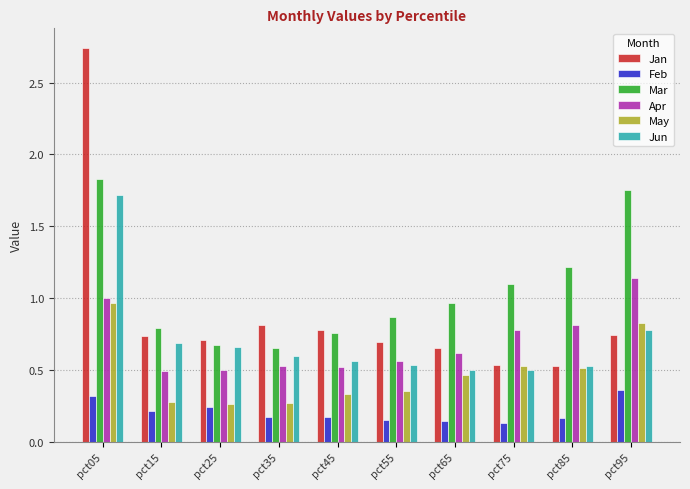

At which label does May reach its peak?

pct05